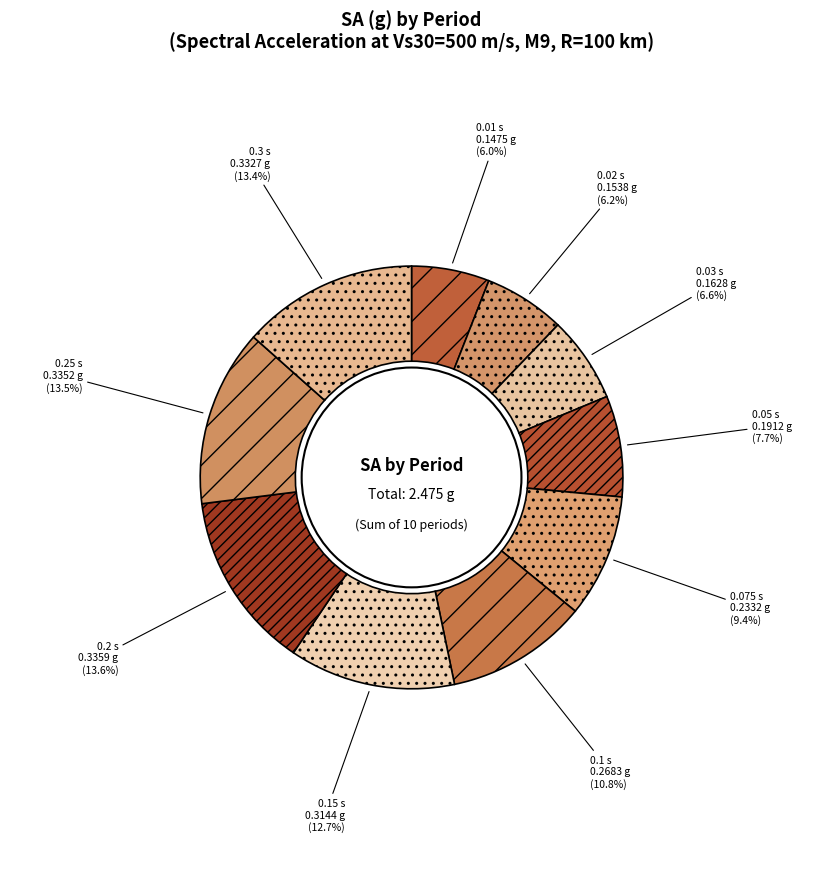

Is there any slice that represents more than half of the pie?

No